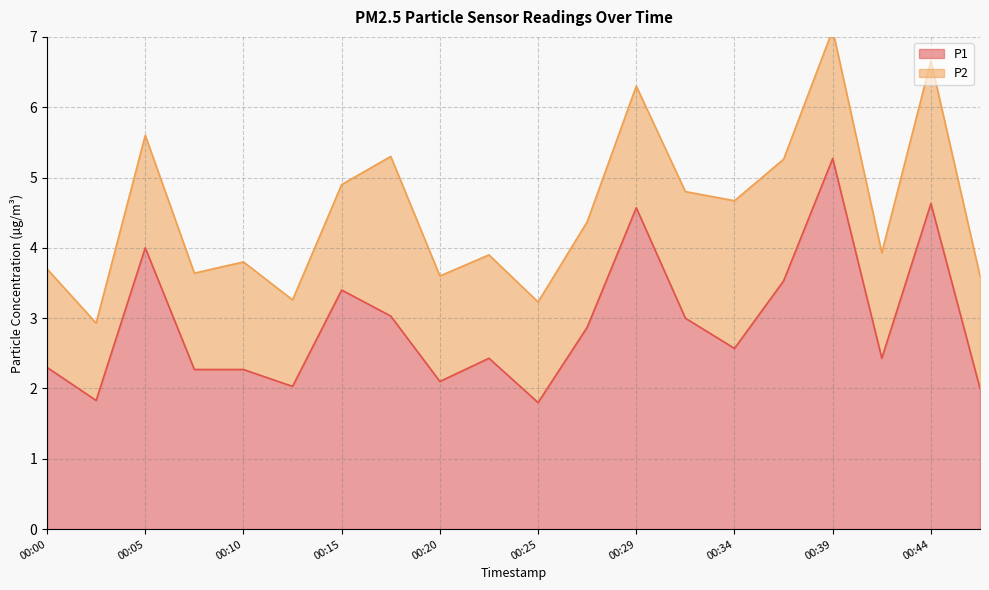

Is it true that P1 equals 4.6 at 00:44?

True